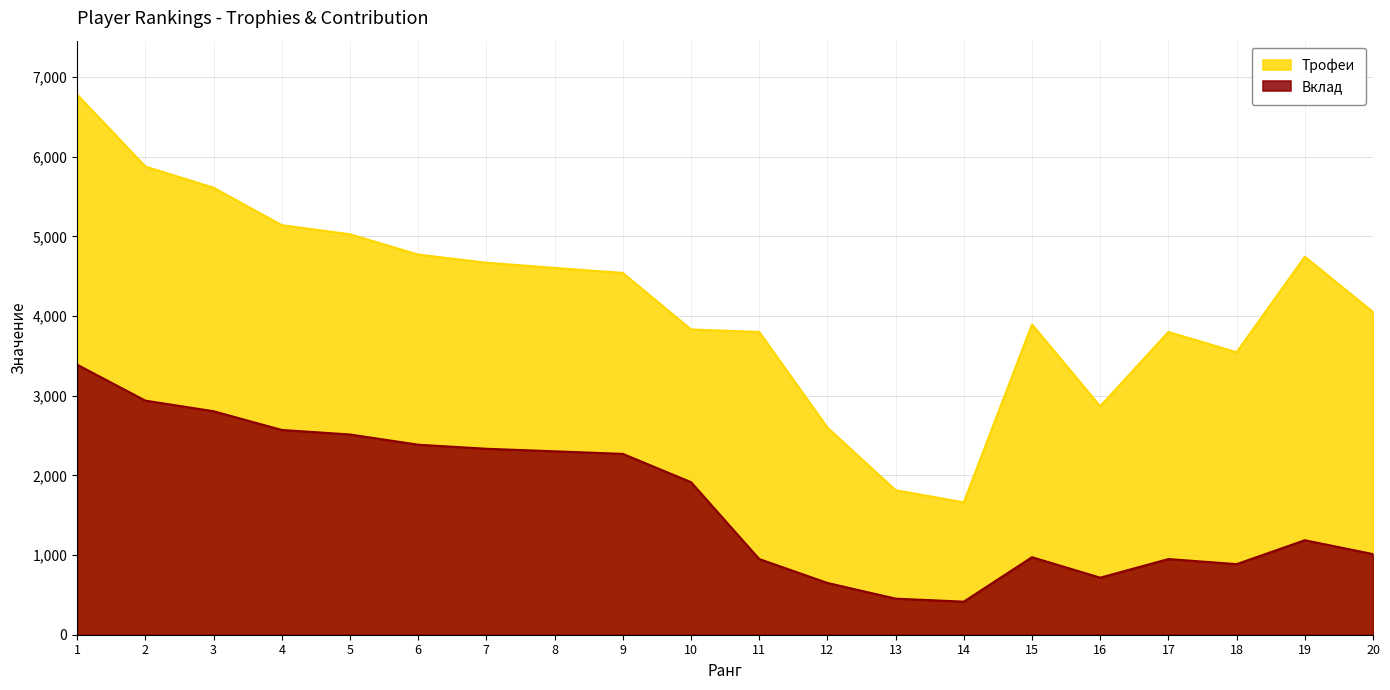

Is it true that Трофеи equals 5026 at 5?

True